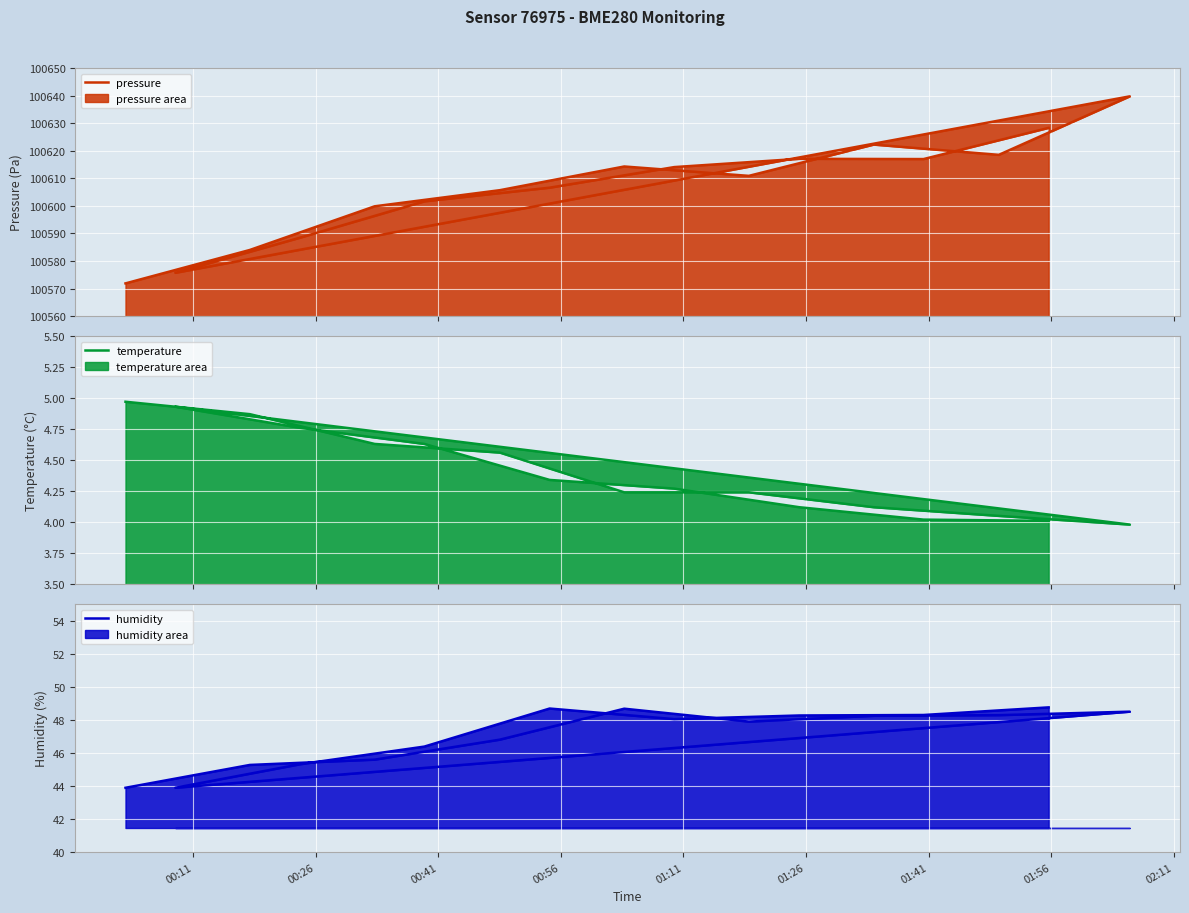

At which label is pressure closest to 100605?

00:56